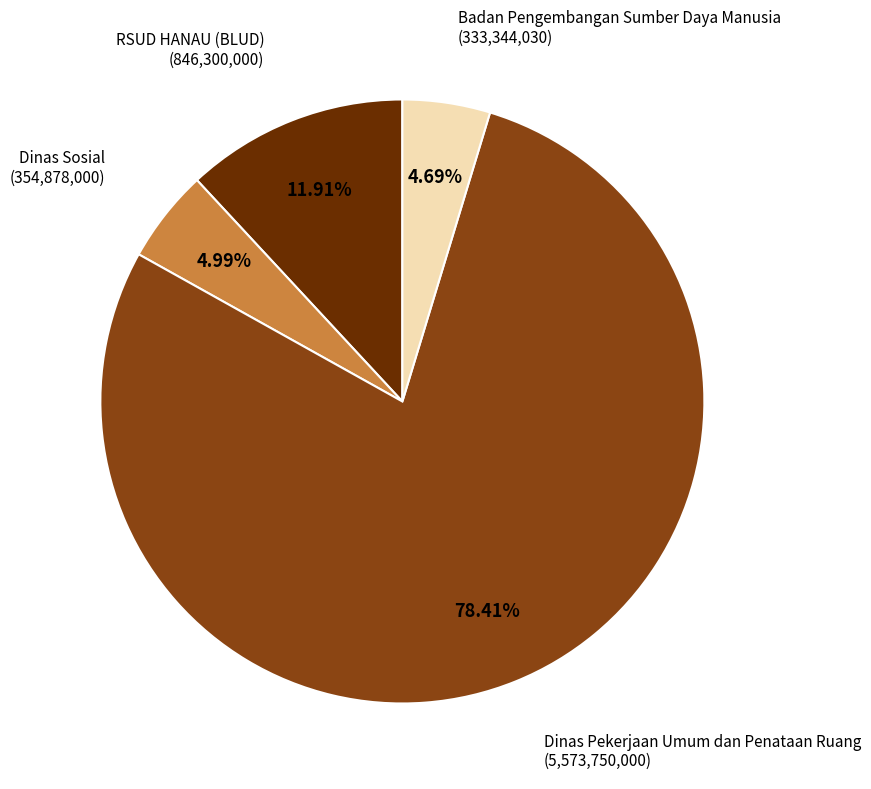

Does any single category account for the majority?

Yes